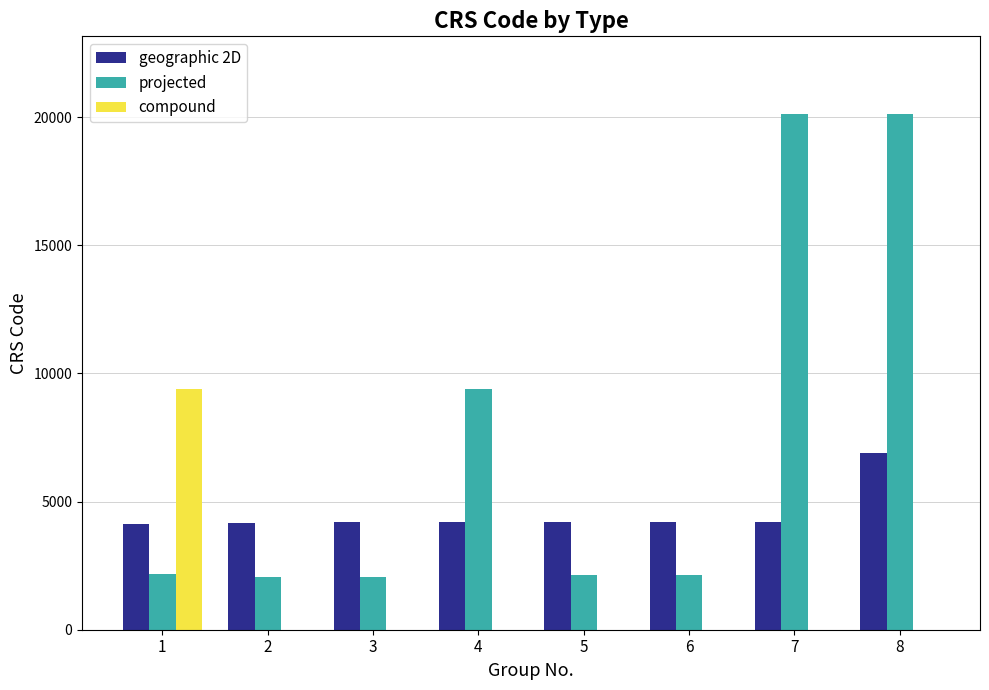

Is the value of projected at 1 greater than the value of geographic 2D at 6?

No